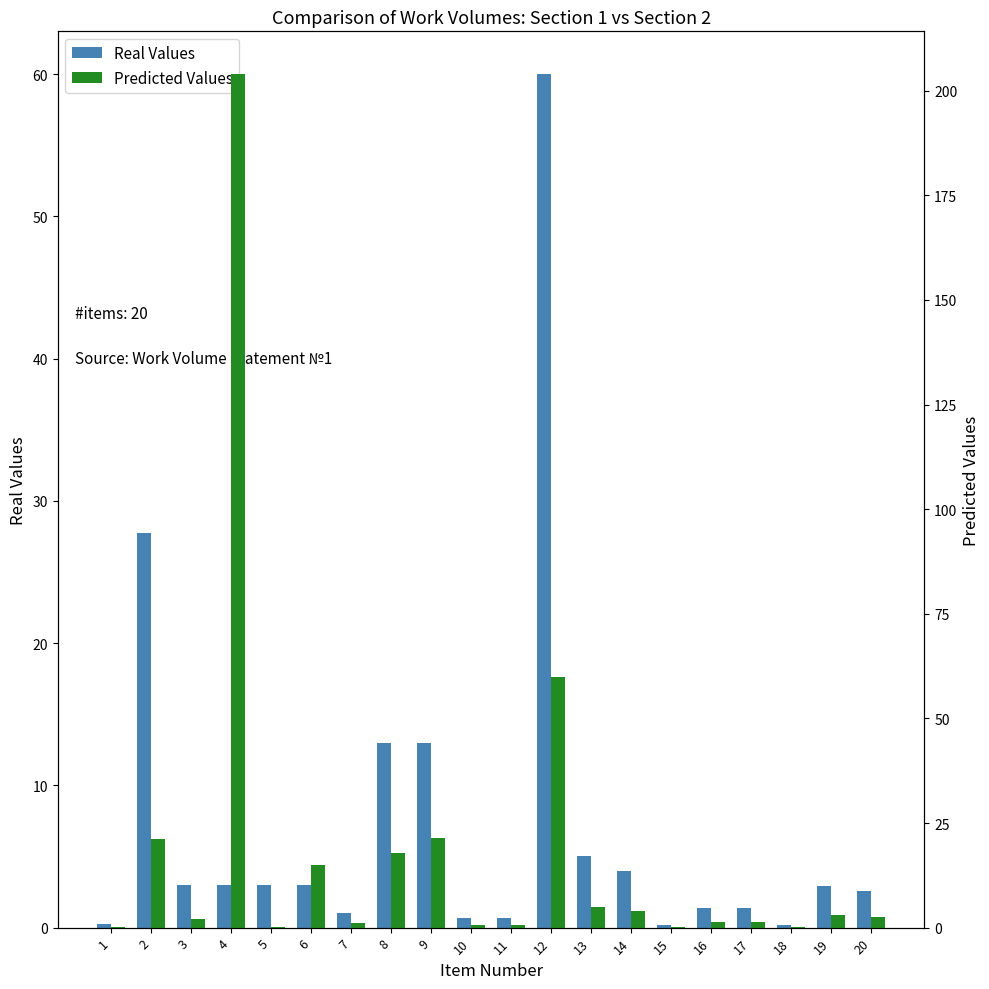

What is the value of the Real Values bar at the 16th from the left?

1.4